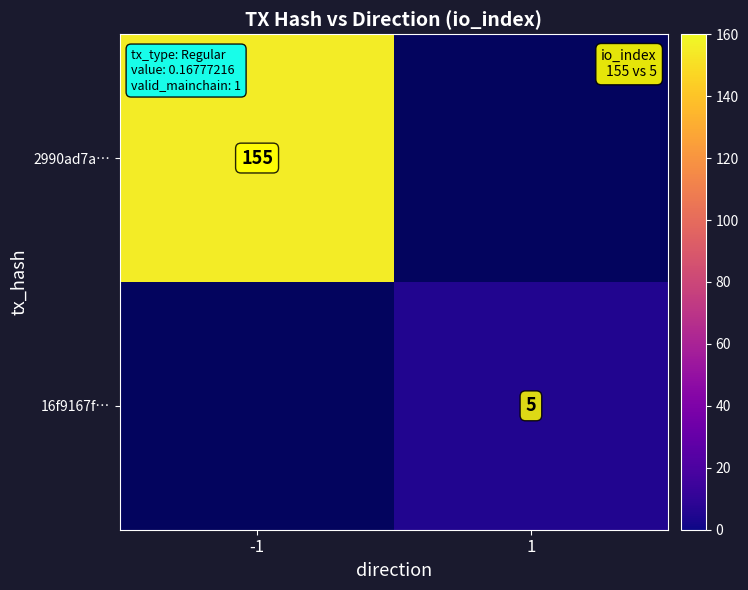

The value of 2990ad7a… at -1 is 155. True or false?

True